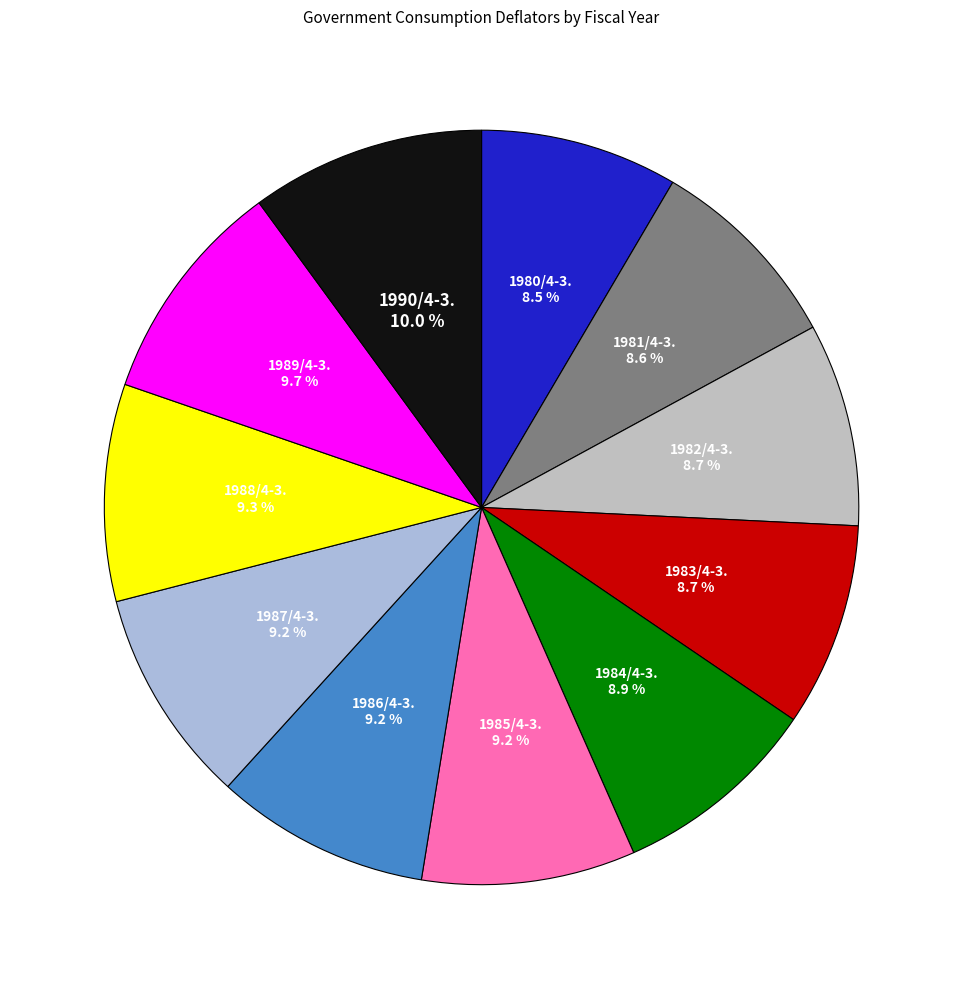

Combined, what portion of the pie is 1981/4-3. and 1984/4-3.?

17.5%